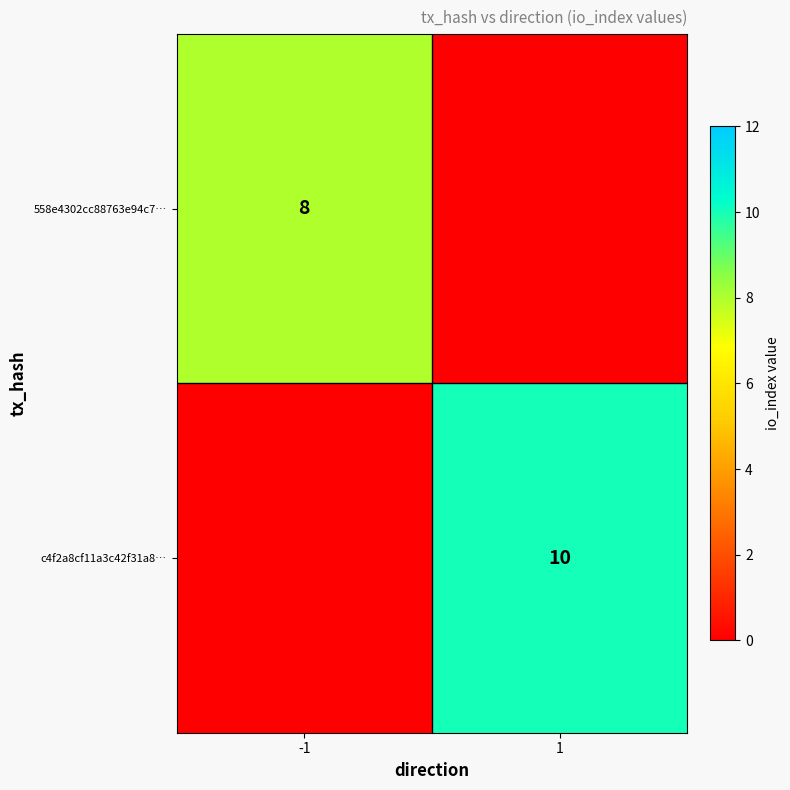

True or false: c4f2a8cf11a3c42f31a8… has a value of 3 at 1.

False